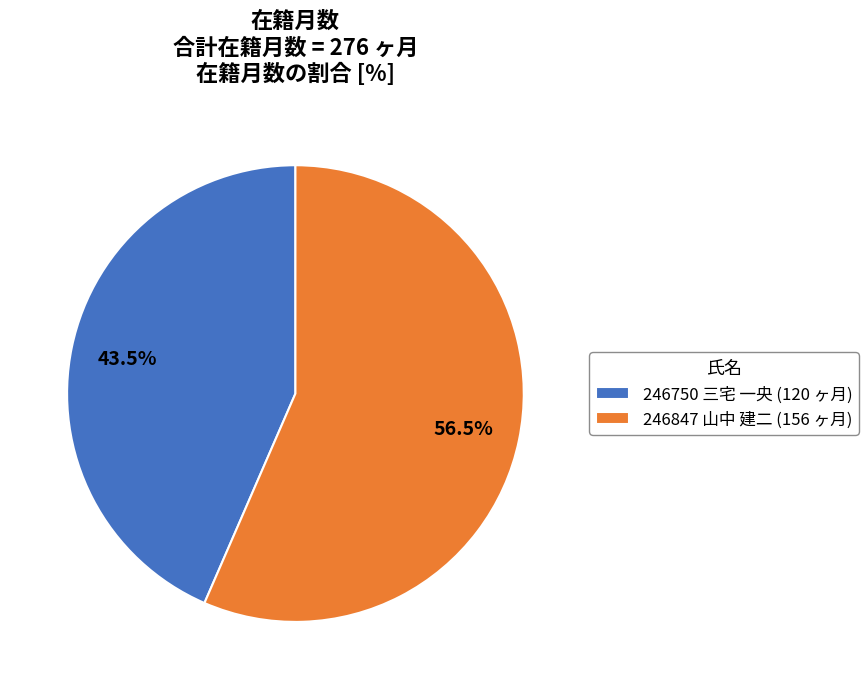

Which slice is the largest?

246847 山中 建二